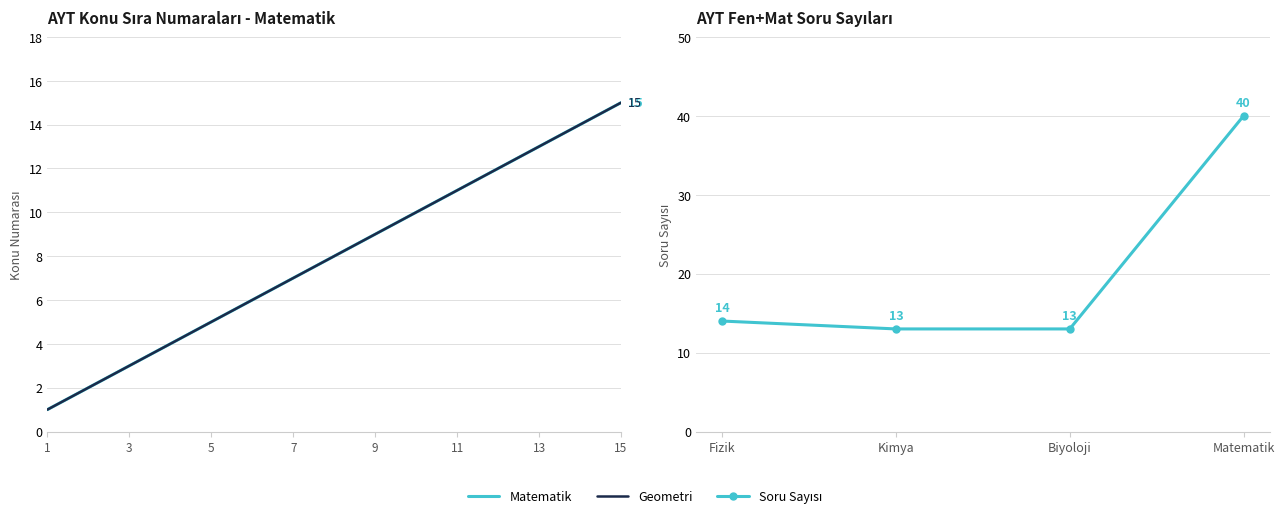

True or false: Geometri and Matematik cross at least once.

False